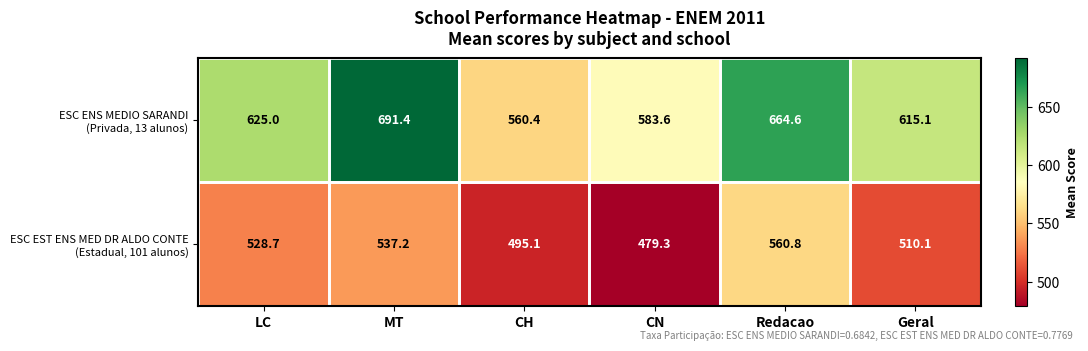

What is the spread (max minus min) of values at Geral?

105.0